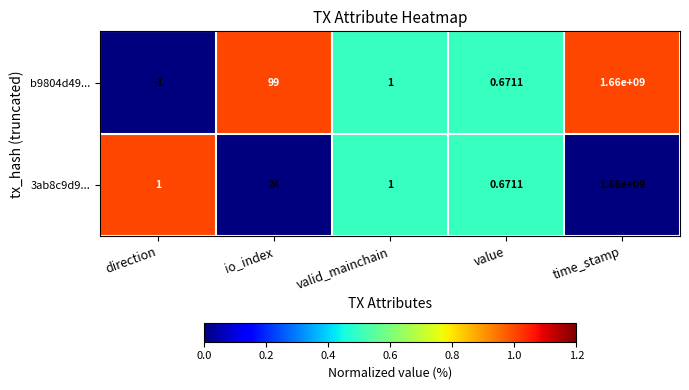

At which label does 3ab8c9d9... reach its peak?

time_stamp